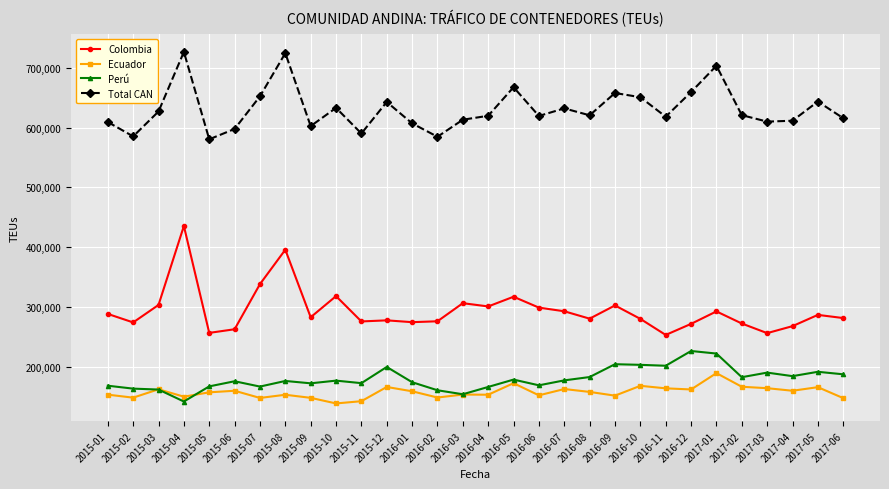

Between 2015-02 and 2016-07, which series saw the biggest shift?

Total CAN